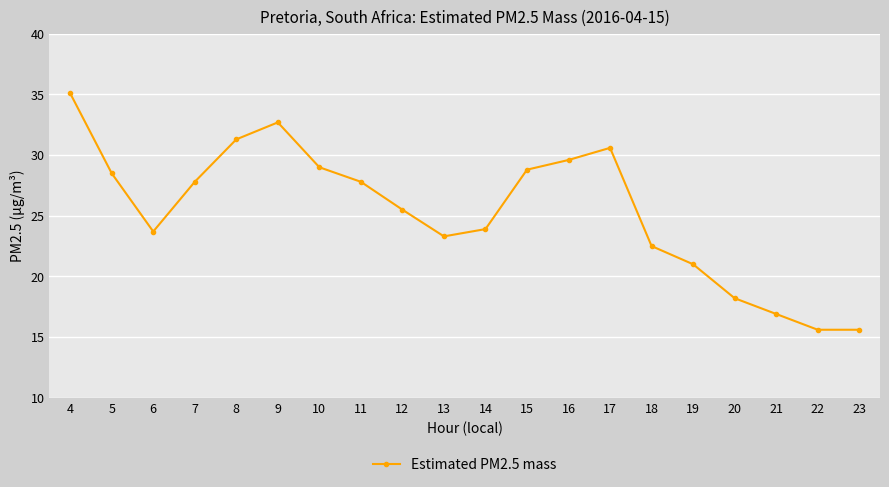

How many points are higher than both their immediate neighbors (excluding endpoints)?

2